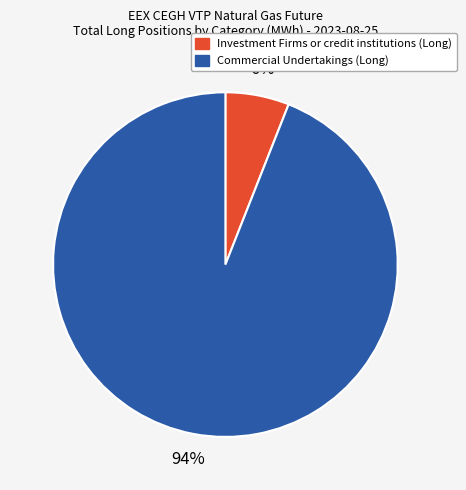

Approximately how many times larger is the value at Investment Firms or credit institutions (Long) compared to Commercial Undertakings (Long)?

0.1